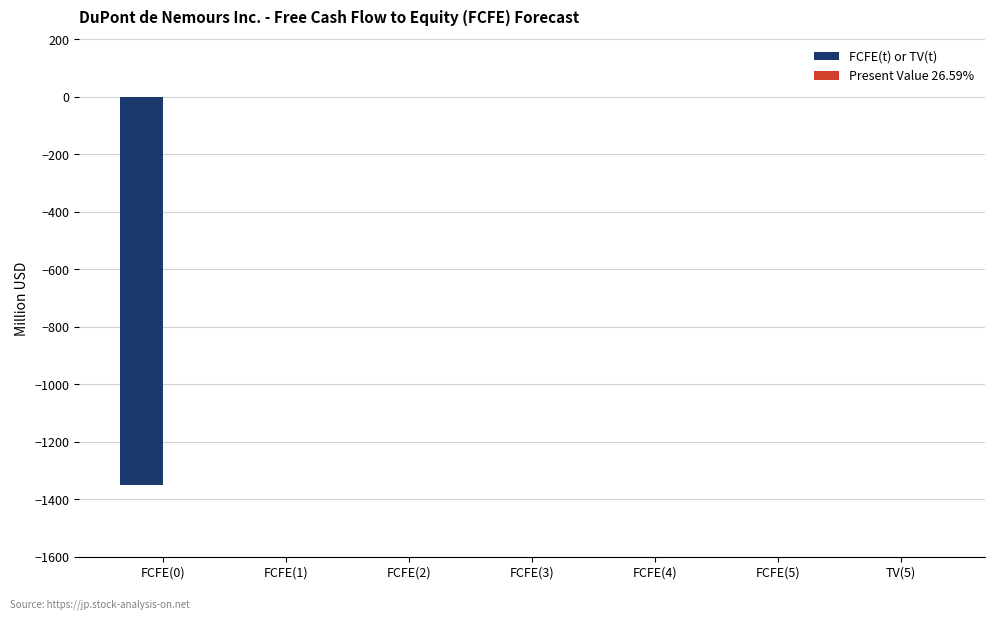

Which has a higher value, FCFE(0) or FCFE(3)?

FCFE(3)